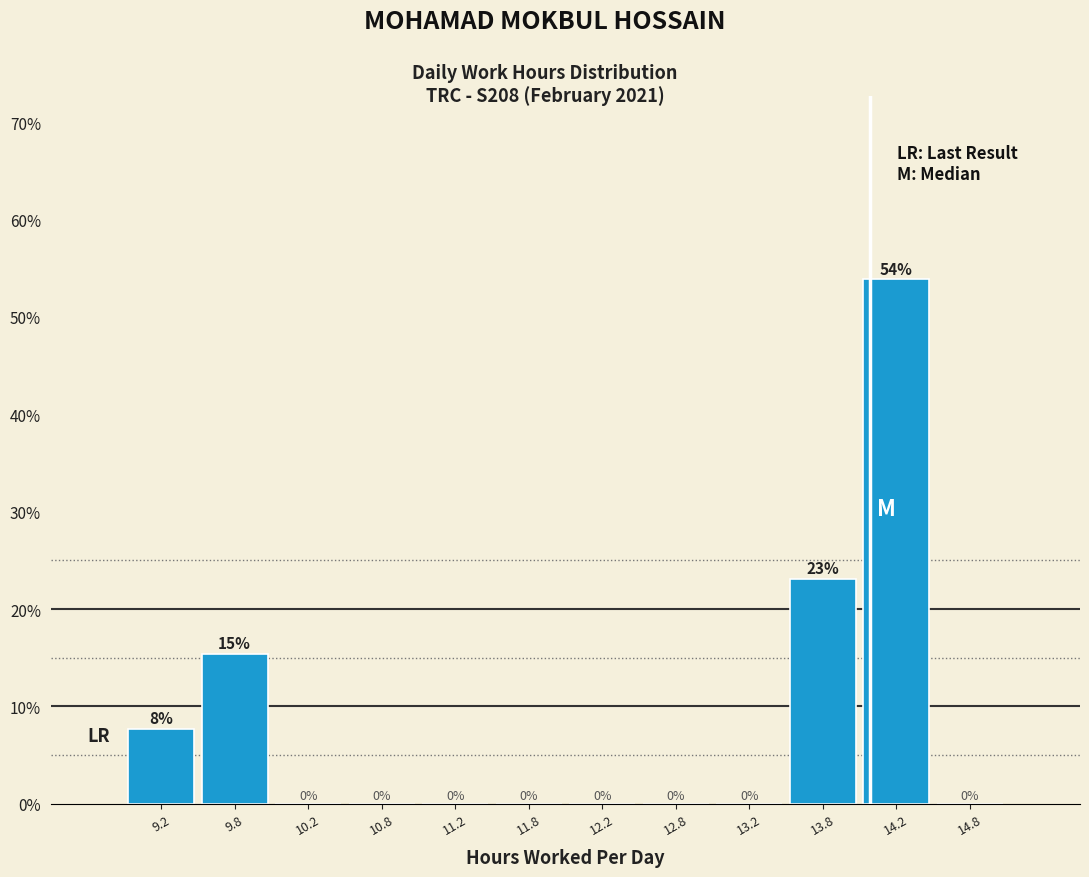

Over which range of the x-axis is the bar tallest?

14.0 to 14.5